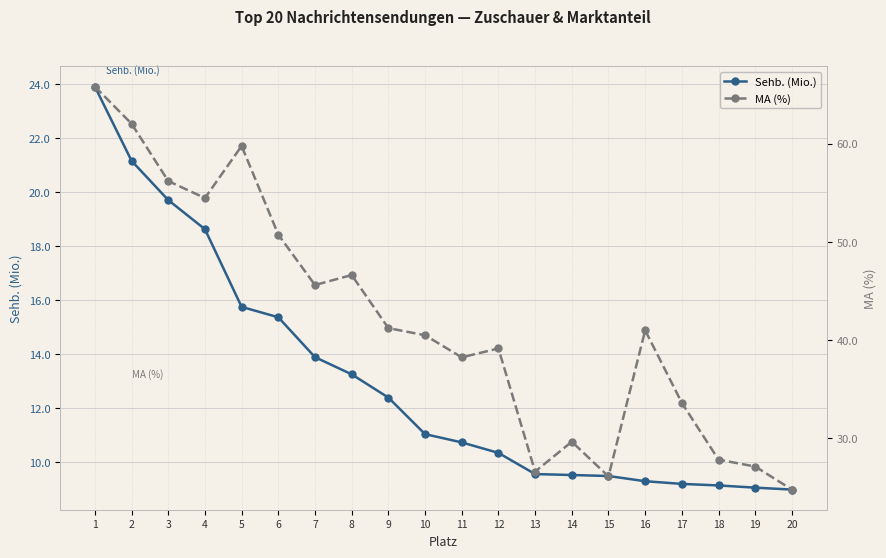

Which series has the largest total across all categories?

MA (%)